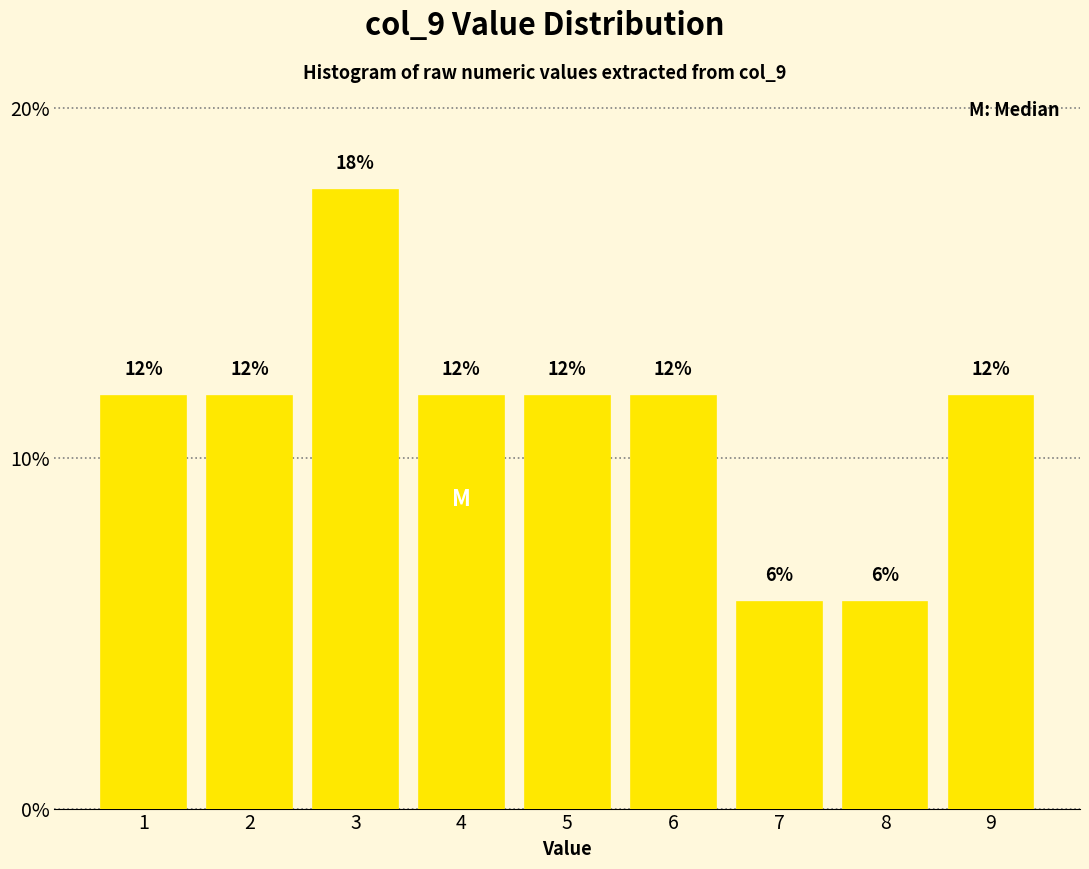

How many bars are there in total?

9